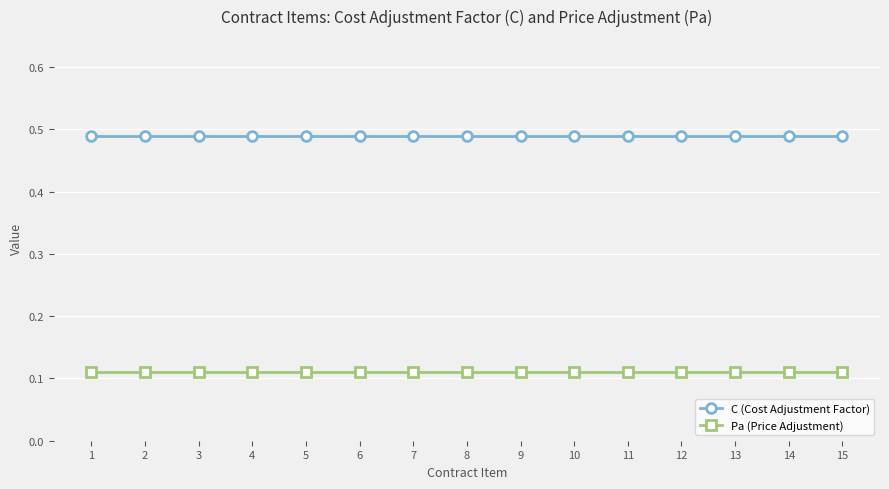

What is the sum of the C (Cost Adjustment Factor) values at 10 and 9?

1.0